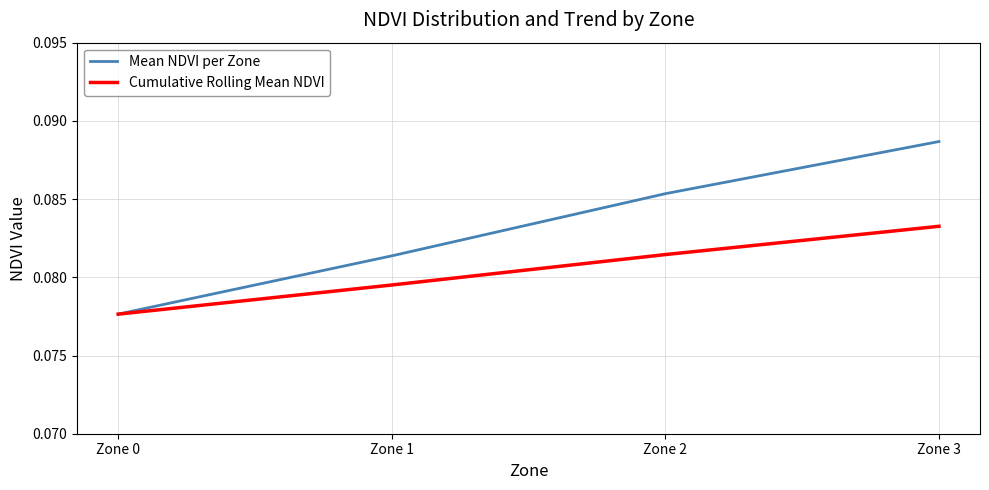

What are all the series names shown in the legend?

Mean NDVI per Zone, Cumulative Rolling Mean NDVI